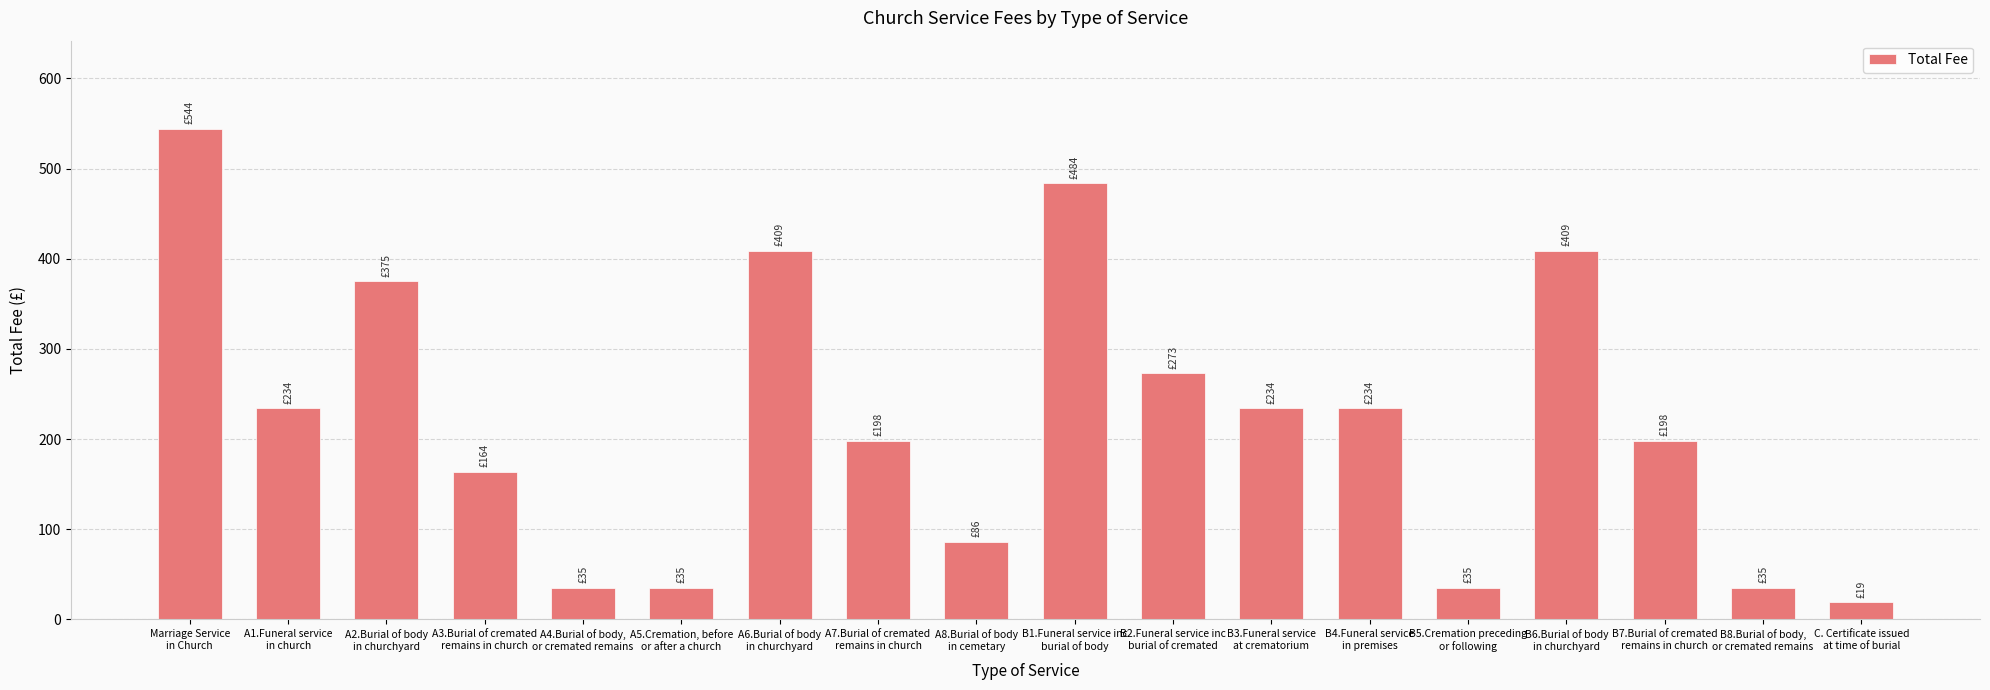

What is the difference between the values at A8.Burial of body
in cemetary and A6.Burial of body
in churchyard?

323